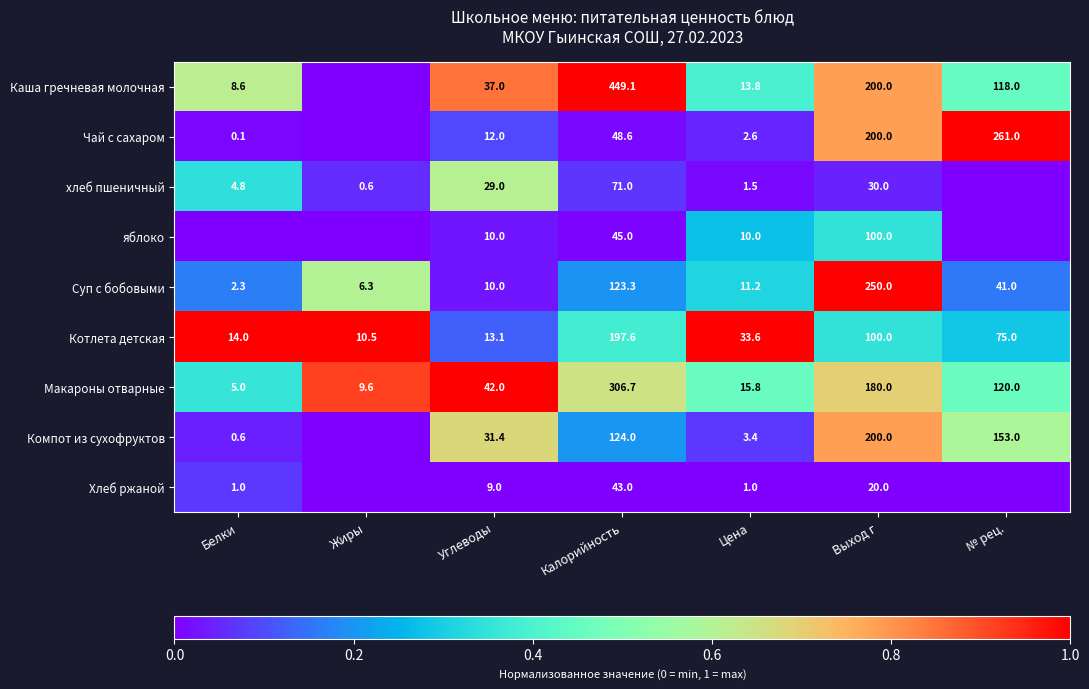

What is the total value across all series at Цена?

92.9